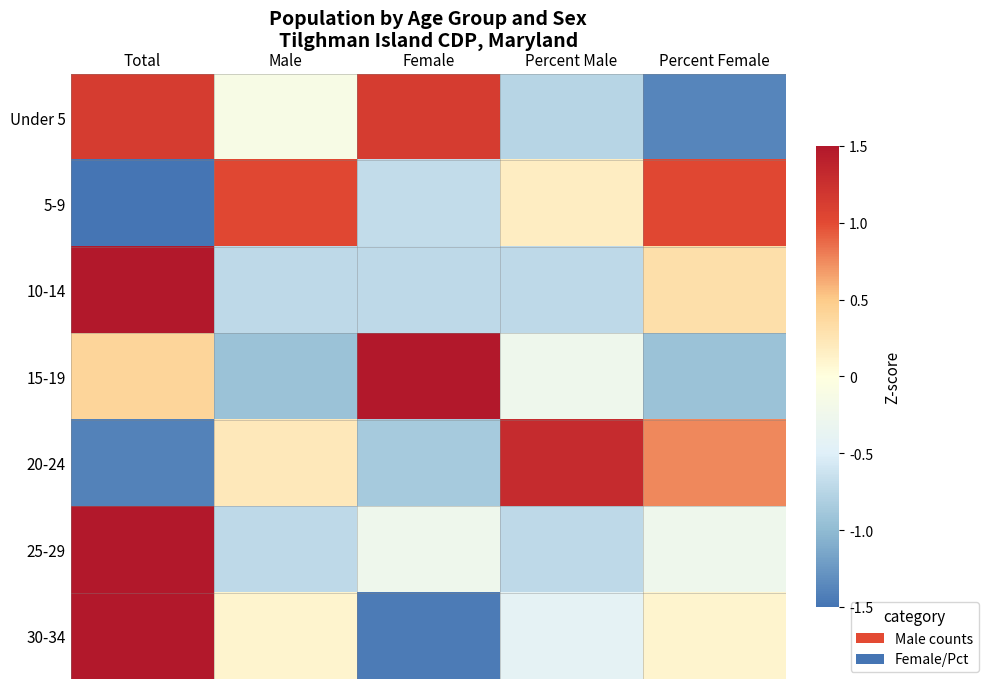

Reading left to right, extract all data points from this chart.

Under 5: Total=1.1	Male=-0.1	Female=1.1	Percent Male=-0.8	Percent Female=-1.4
5-9: Total=-1.5	Male=1.0	Female=-0.7	Percent Male=0.2	Percent Female=1.0
10-14: Total=1.5	Male=-0.7	Female=-0.7	Percent Male=-0.7	Percent Female=0.3
15-19: Total=0.4	Male=-0.9	Female=1.5	Percent Male=-0.3	Percent Female=-0.9
20-24: Total=-1.4	Male=0.2	Female=-0.9	Percent Male=1.3	Percent Female=0.8
25-29: Total=1.5	Male=-0.7	Female=-0.3	Percent Male=-0.7	Percent Female=-0.3
30-34: Total=1.5	Male=0.1	Female=-1.4	Percent Male=-0.4	Percent Female=0.1